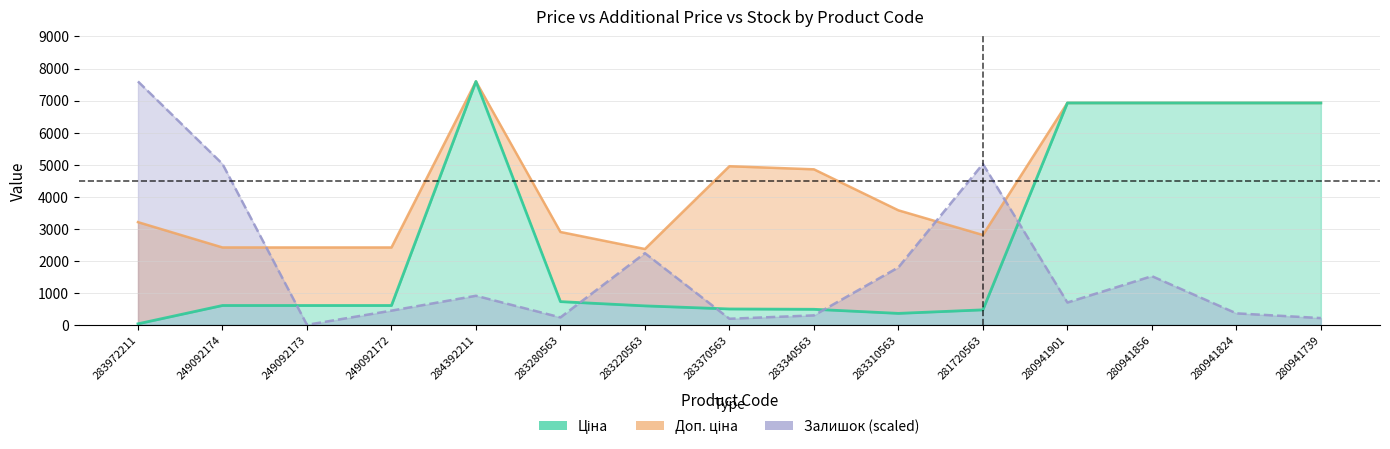

At which category is the sum across all series the highest?

284392211